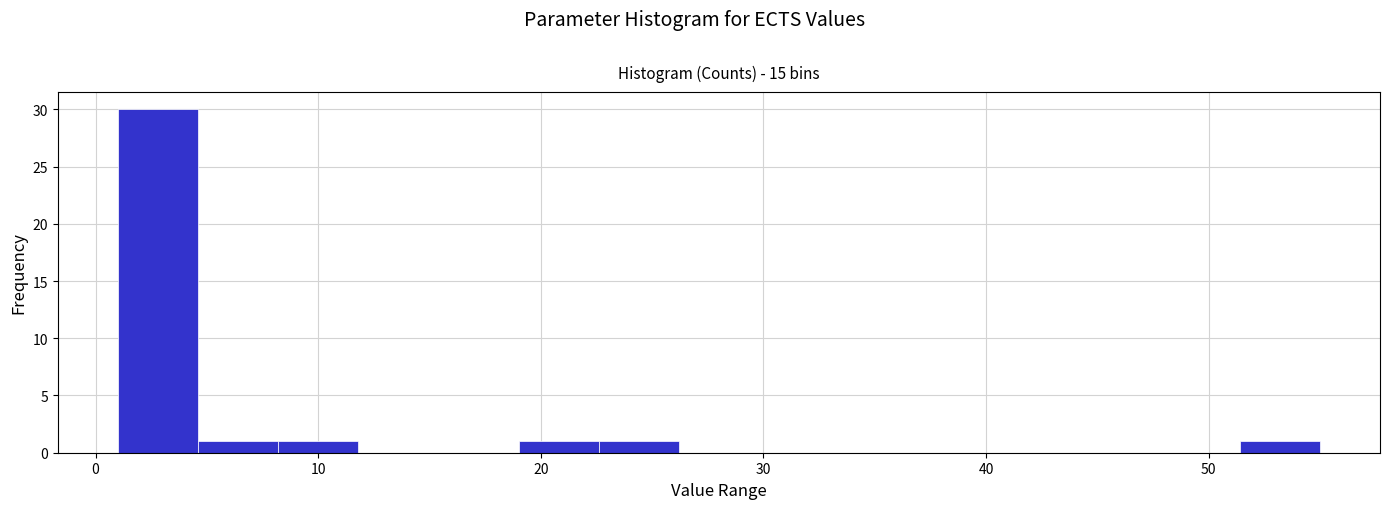

Around what value on the x-axis is the tallest bar? Give the approximate position of its centre, as read against the axis.

3